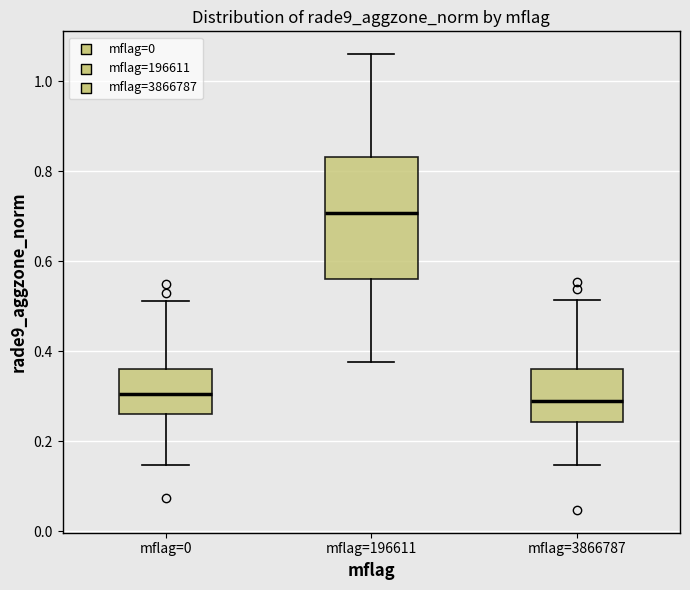

Comparing the boxes themselves (not the whiskers), which one is the tallest?

mflag=196611